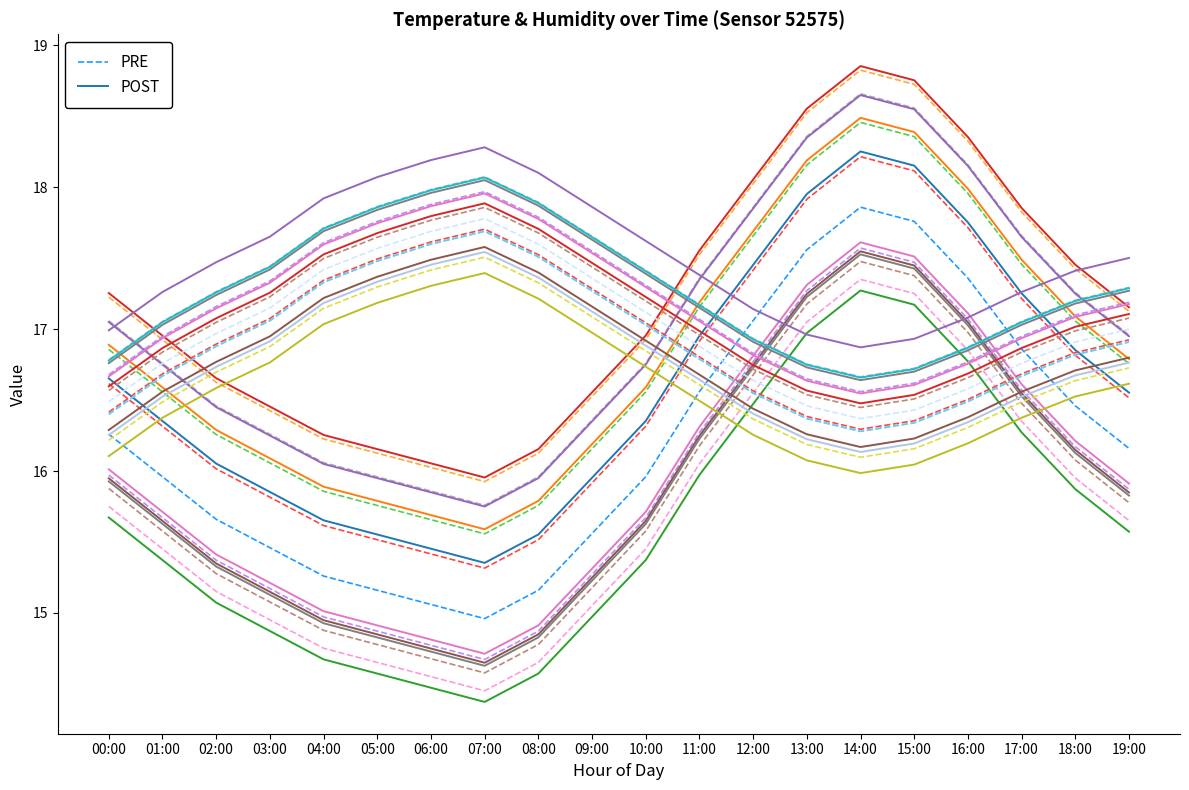

What is the label of the 2nd point from the right?

18:00